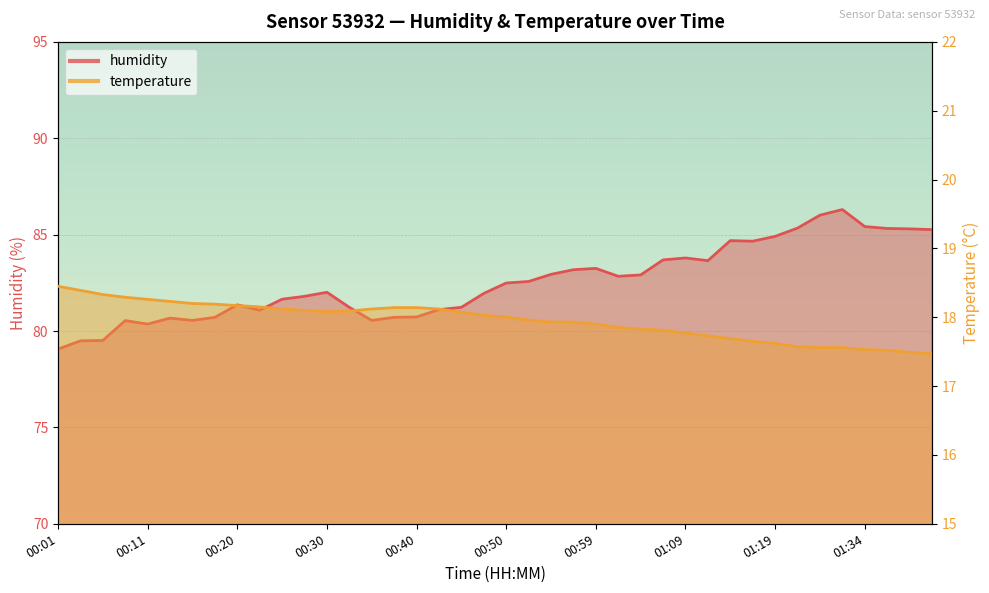

Where is humidity nearest to the value 82?

00:30